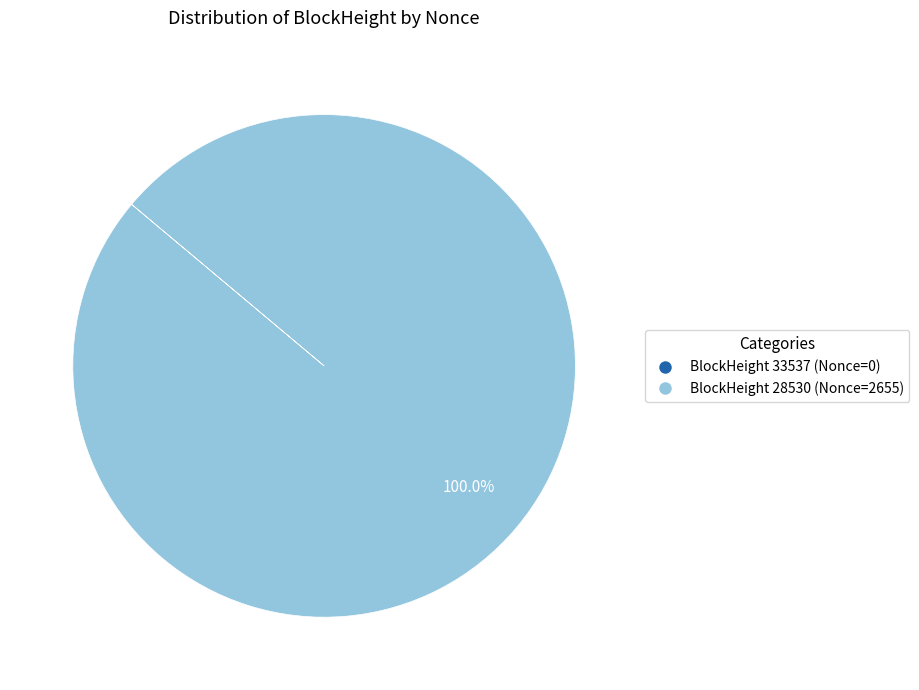

Does any single category account for the majority?

Yes